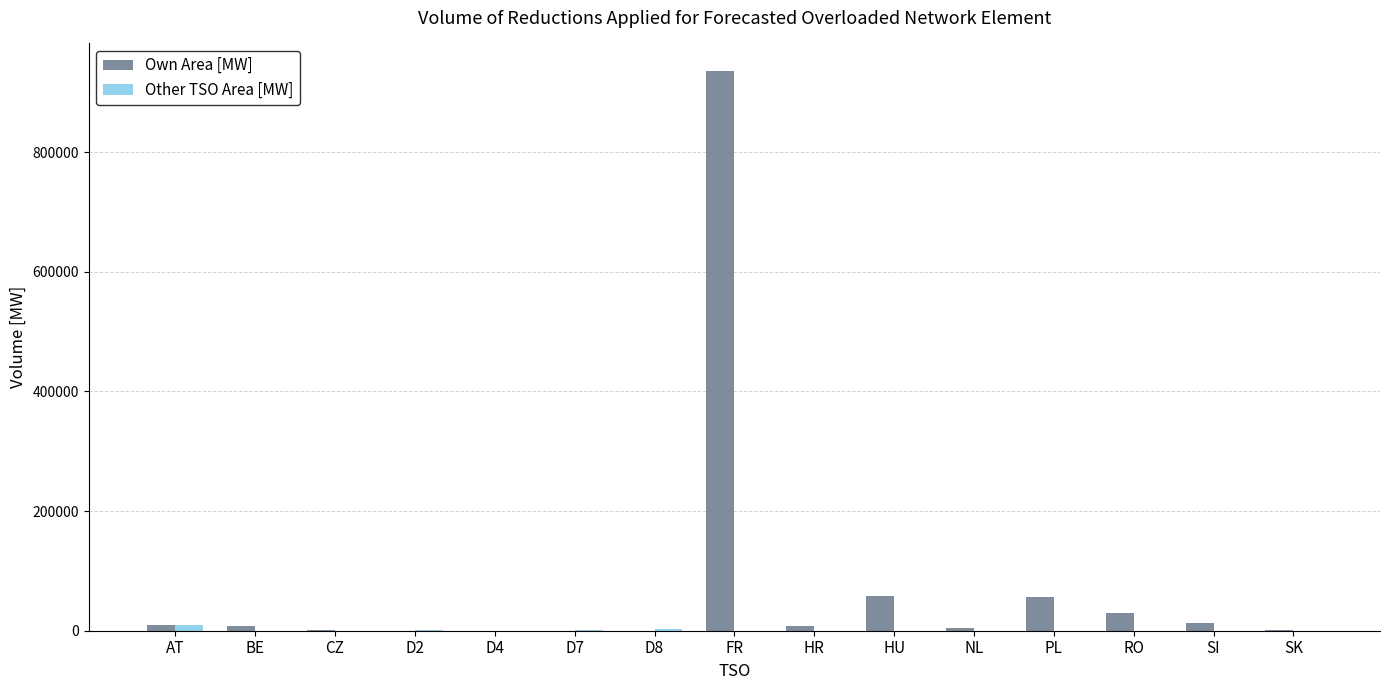

Which category has the highest value across all series?

FR